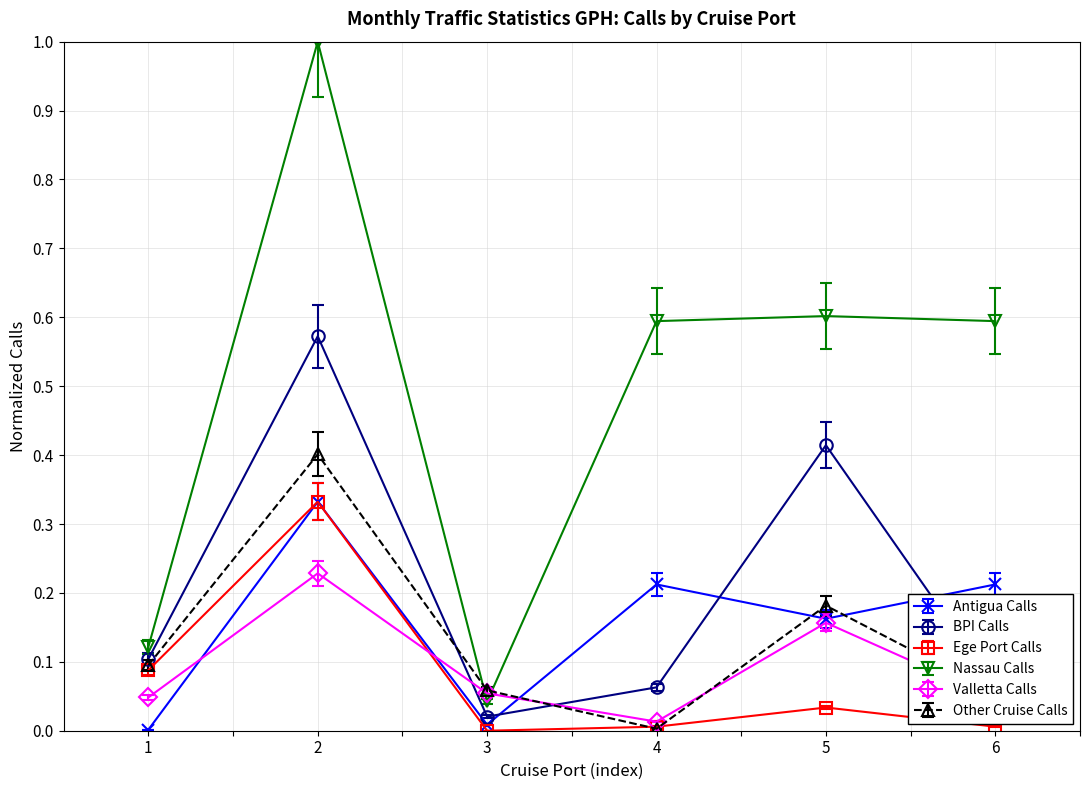

Between 1 and 2, which series saw the biggest shift?

Nassau Calls